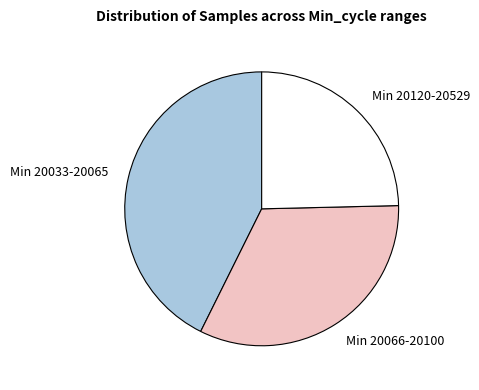

Is it true that Min 20033-20065 is 43% of the pie?

True